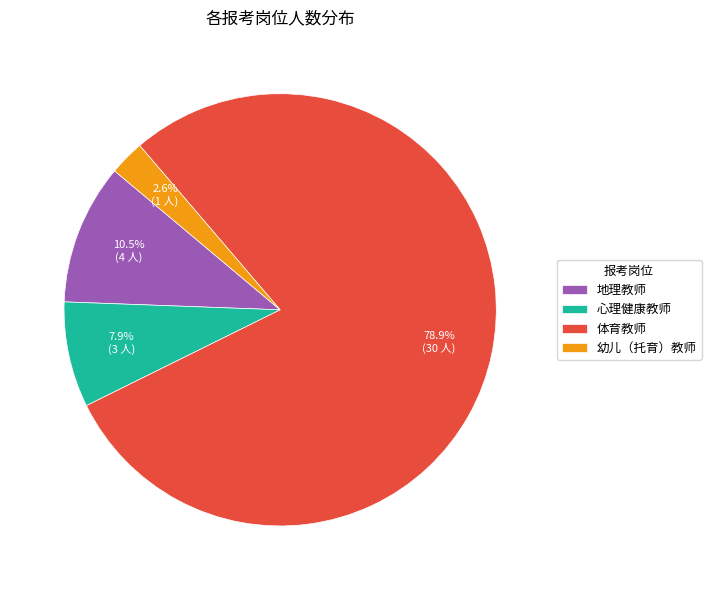

To the nearest percent, what portion does 幼儿（托育）教师 represent?

3%